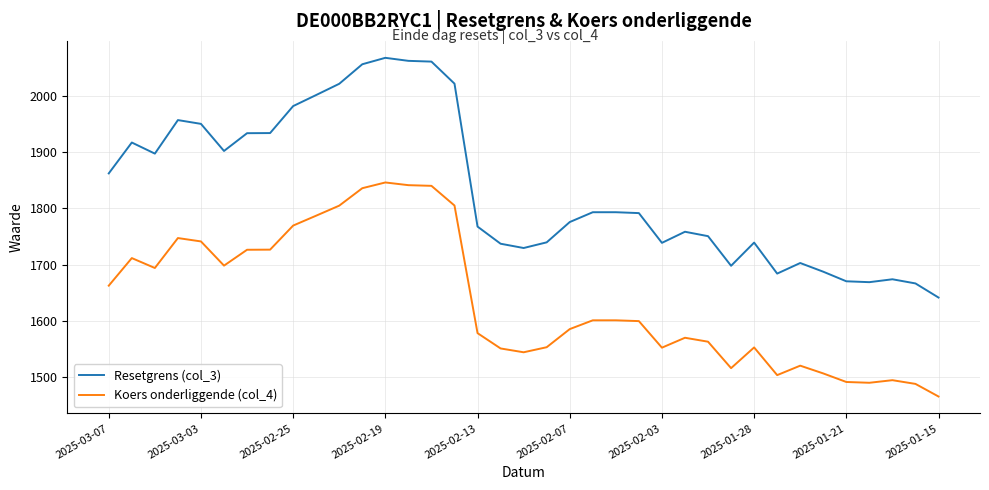

Rank the series by their maximum value, from lowest to highest.

Koers onderliggende (col_4), Resetgrens (col_3)